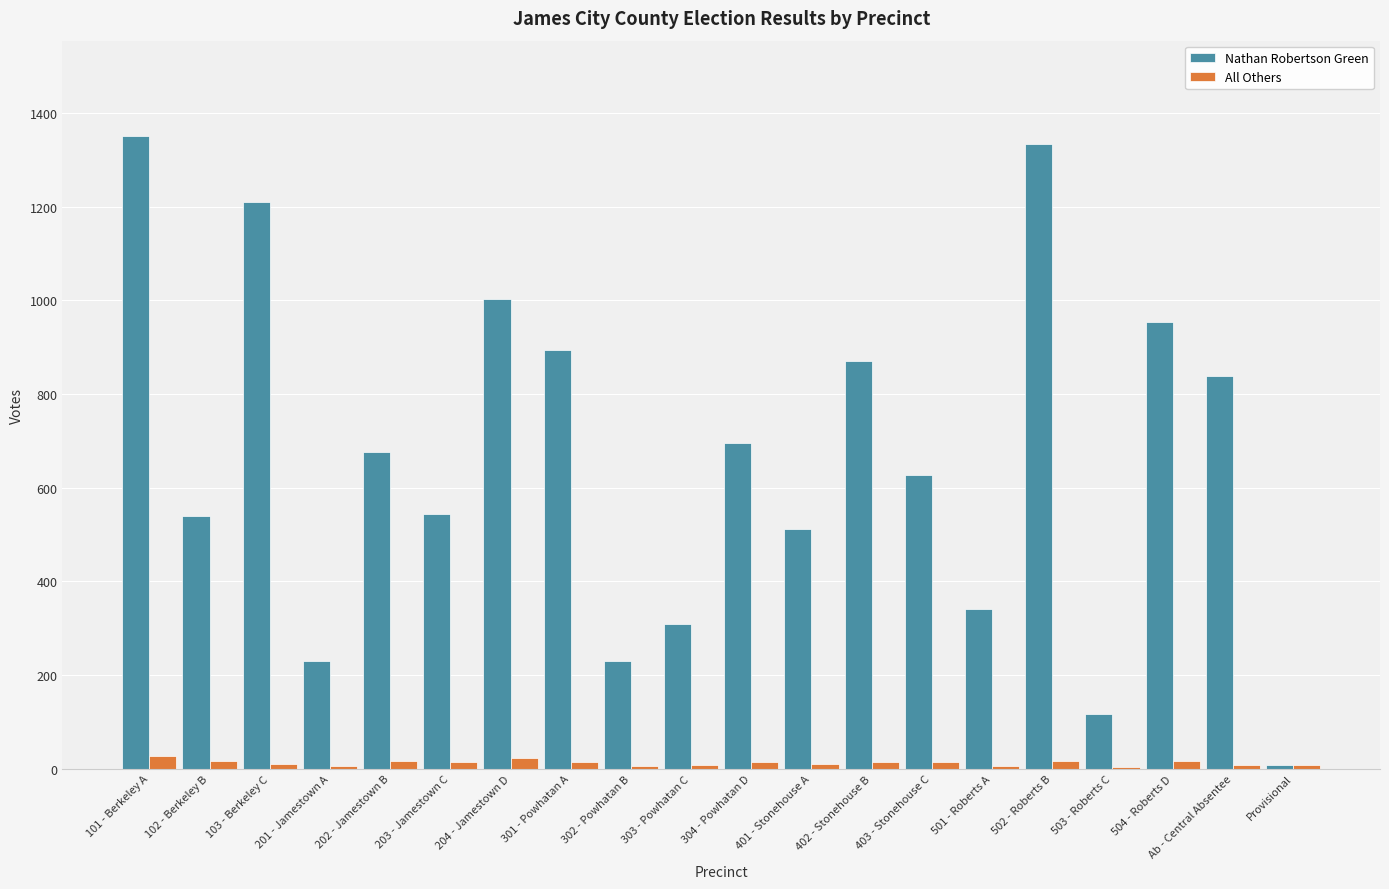

What is the approximate value of Nathan Robertson Green at 403 - Stonehouse C?

627